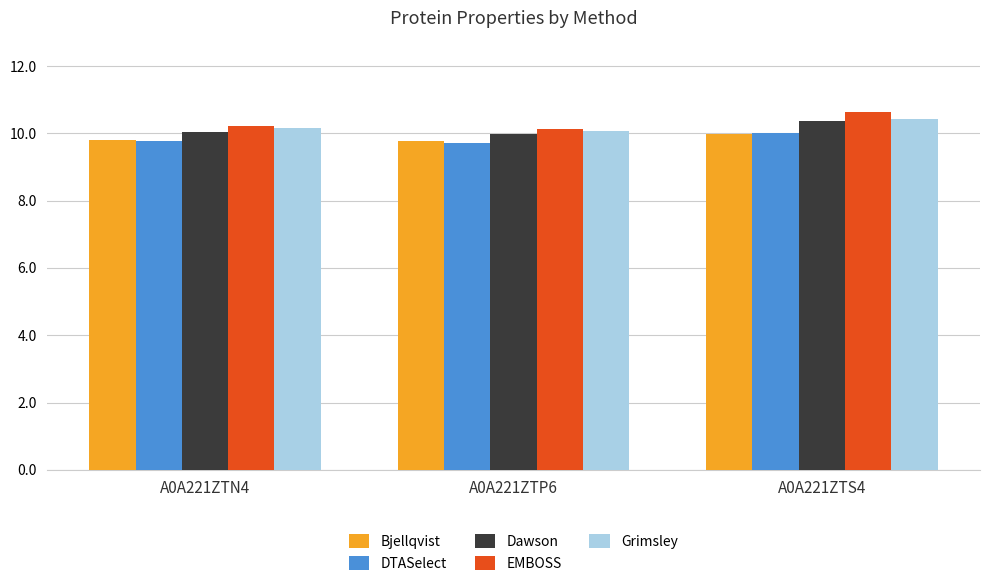

Which series has the largest range (max minus min)?

EMBOSS